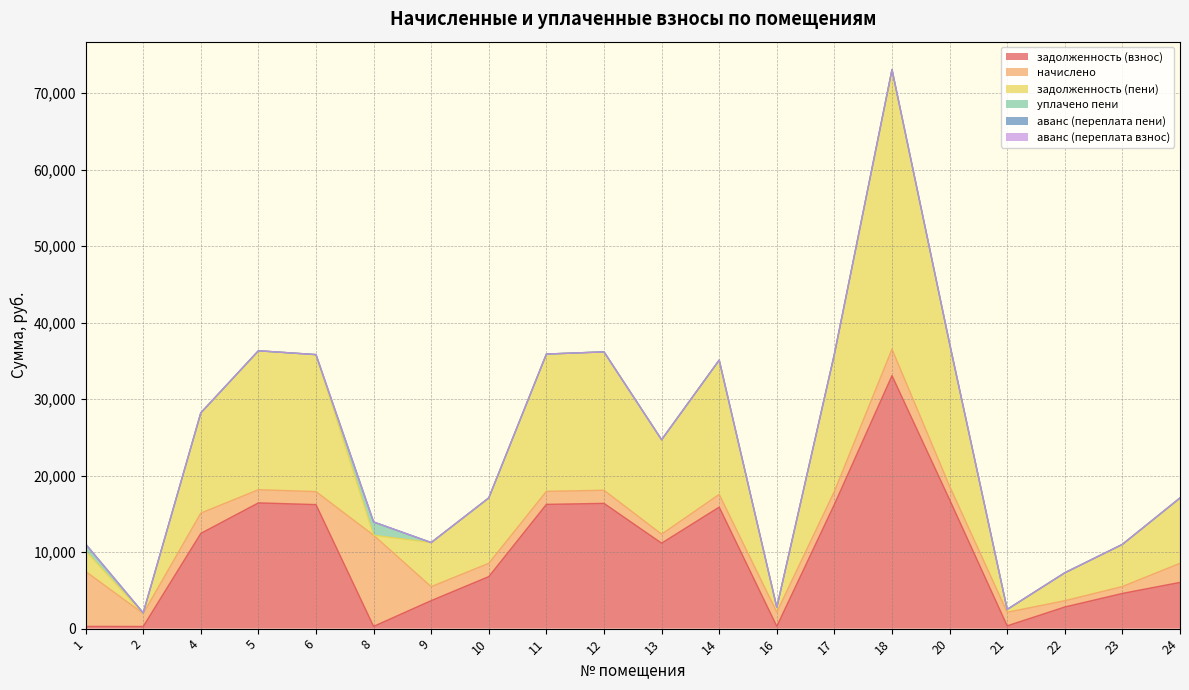

What are all the series names shown in the legend?

задолженность (взнос), начислено, задолженность (пени), уплачено пени, аванс (переплата пени), аванс (переплата взнос)